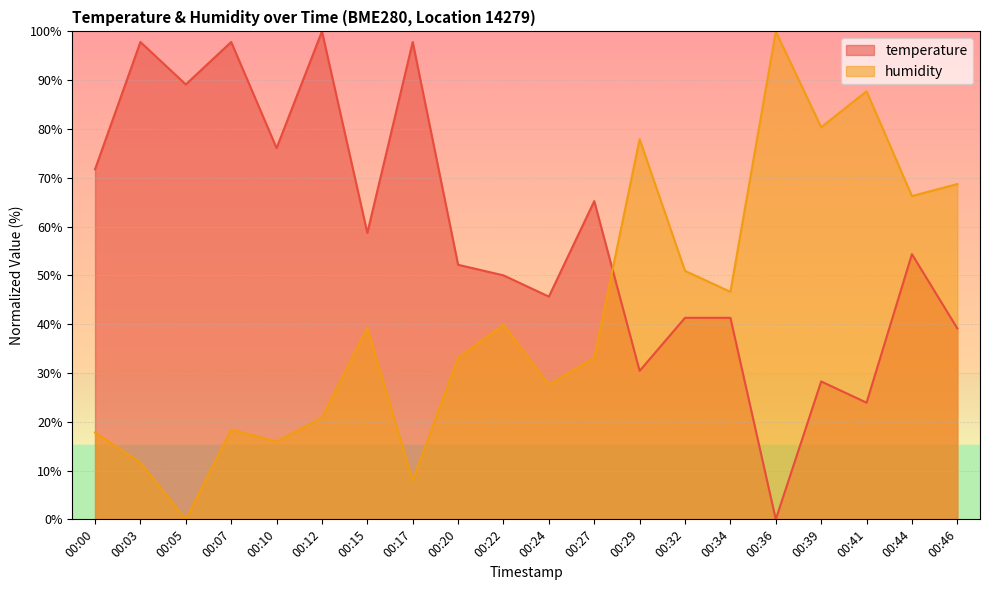

Which series has the largest range (max minus min)?

temperature